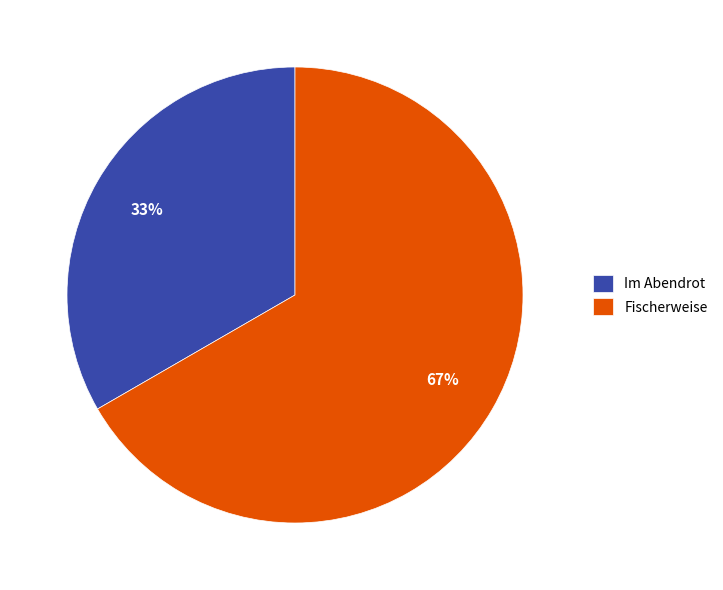

How many slices are in this pie chart?

2